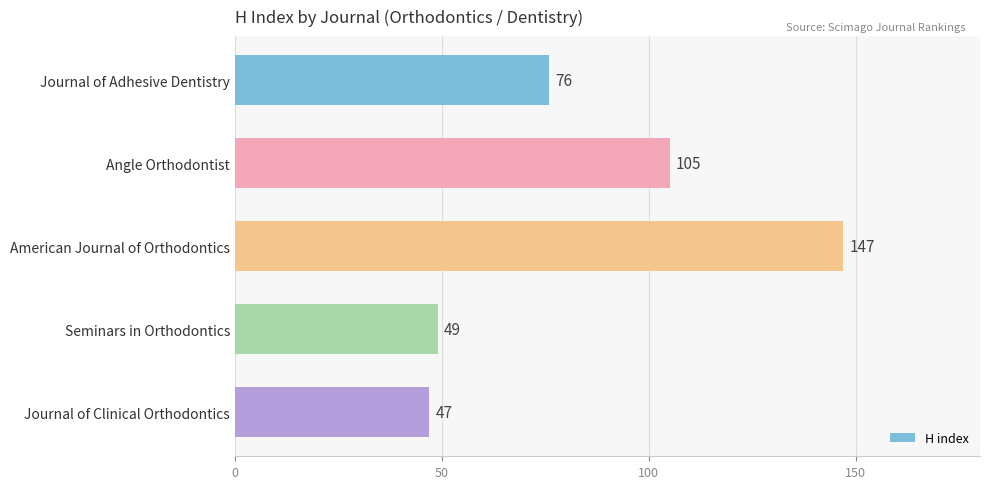

What is the maximum value shown in the chart?

147